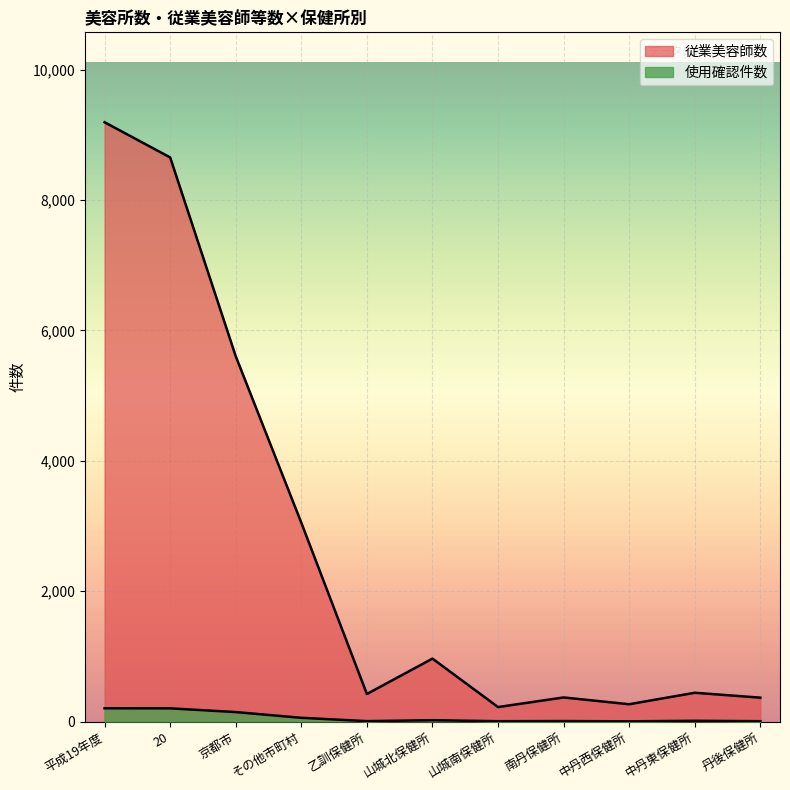

Reading left to right, list all the values displayed in this chart.

従業美容師数: 9194	8654	5604	3050	422	965	222	369	265	441	366
使用確認件数: 203	202	145	57	6	20	5	7	3	11	5